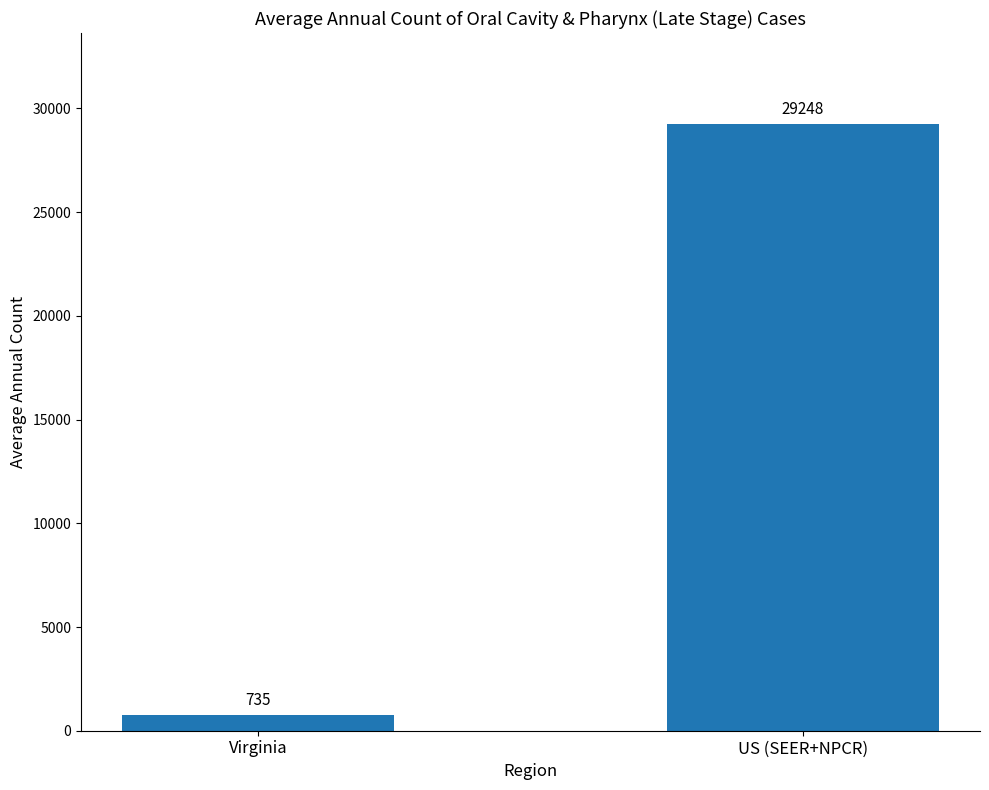

Reading left to right, what are all the values shown in this chart?

735	29248